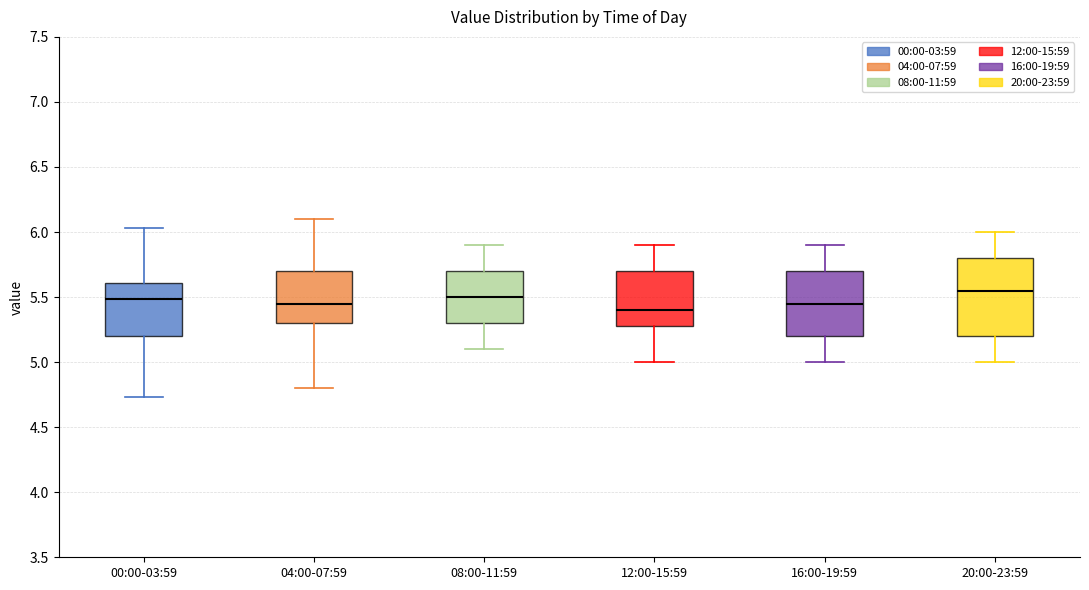

Reading left to right, read every box against the y-axis: the position of its median line, the range the box covers, and the ends of its whiskers. The values are not printed on the chart, so give them approximately, as read against the axis.

00:00-03:59: median 5.50, box 5.20 to 5.60, whiskers 4.75 to 6.05
04:00-07:59: median 5.45, box 5.30 to 5.70, whiskers 4.80 to 6.10
08:00-11:59: median 5.50, box 5.30 to 5.70, whiskers 5.10 to 5.90
12:00-15:59: median 5.40, box 5.30 to 5.70, whiskers 5.00 to 5.90
16:00-19:59: median 5.45, box 5.20 to 5.70, whiskers 5.00 to 5.90
20:00-23:59: median 5.55, box 5.20 to 5.80, whiskers 5.00 to 6.00